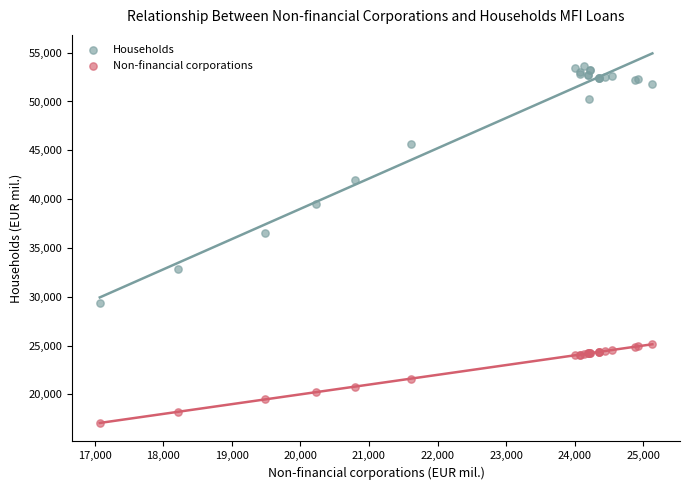

Which series reaches the minimum Y coordinate?

Non-financial corporations